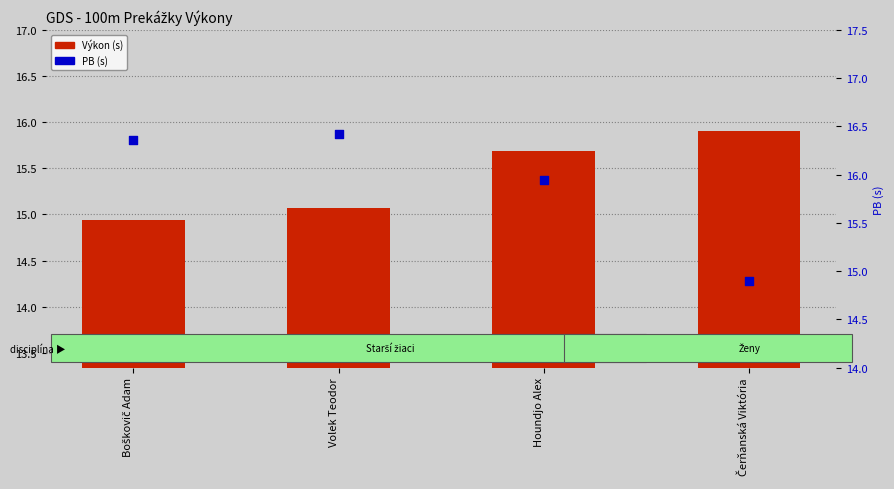

Which series has the largest Y range (max minus min)?

PB